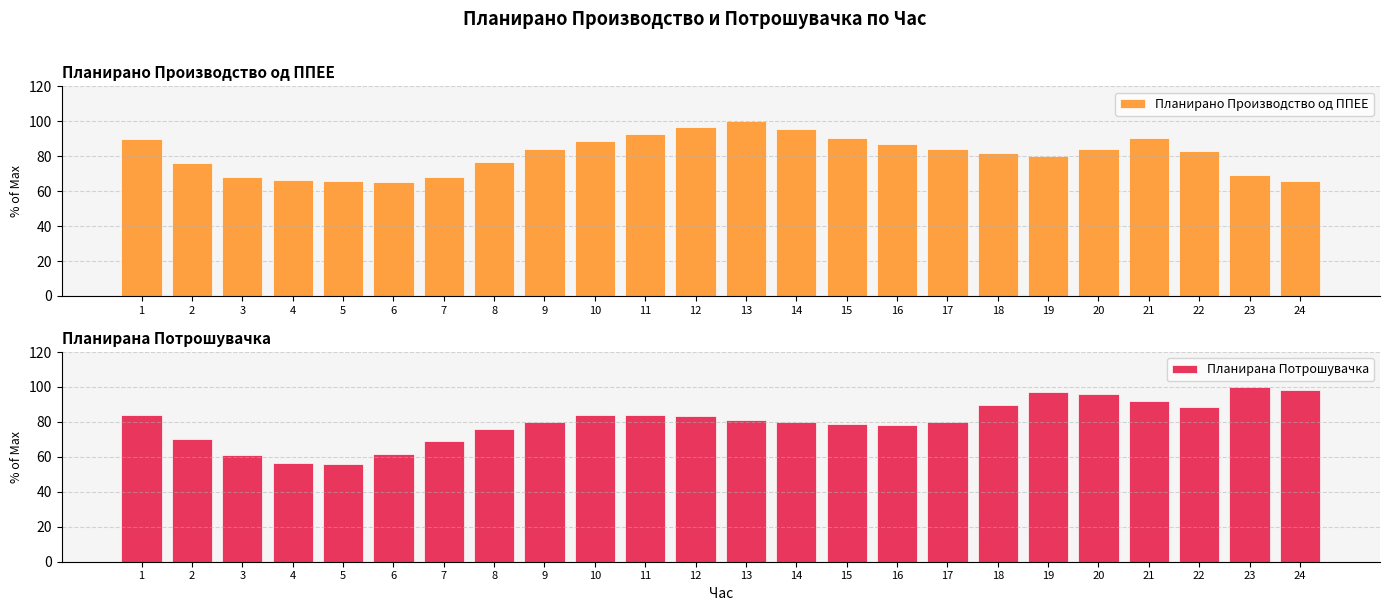

What is the difference between the maximum and second lowest values in the Планирано Производство од ППЕЕ series?

34.3